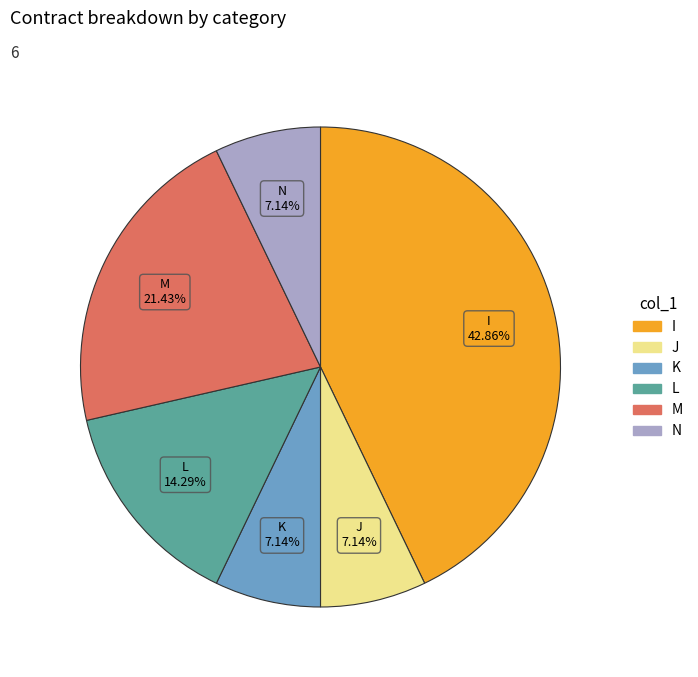

How many slices are in this pie chart?

6